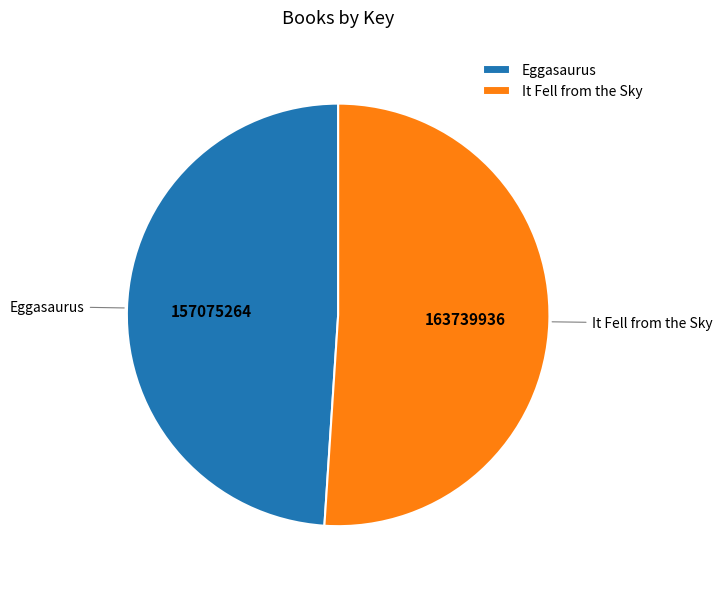

Does any single category account for the majority?

Yes